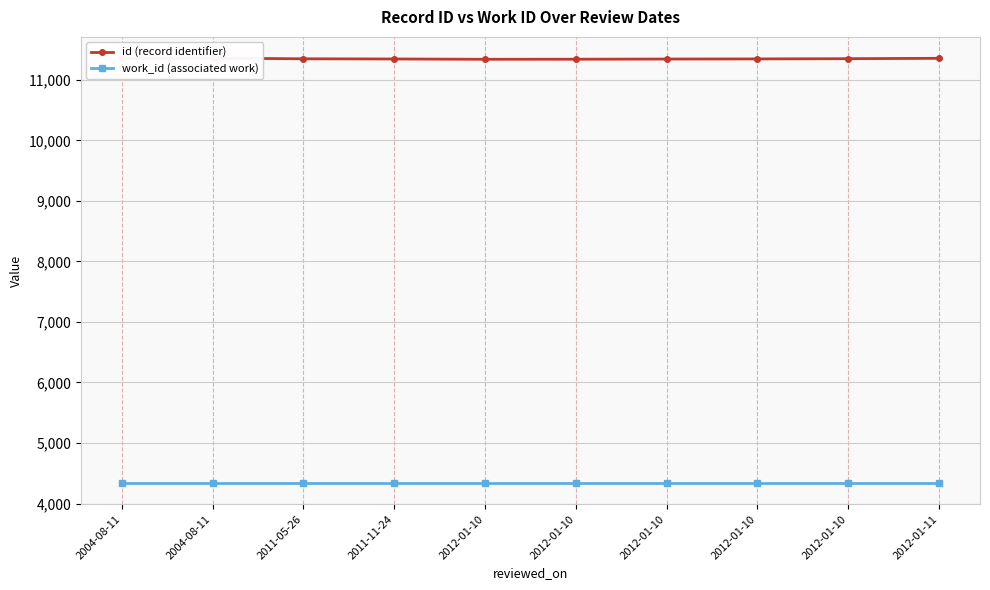

What is the difference between the highest and lowest values at 2011-05-26?

7009